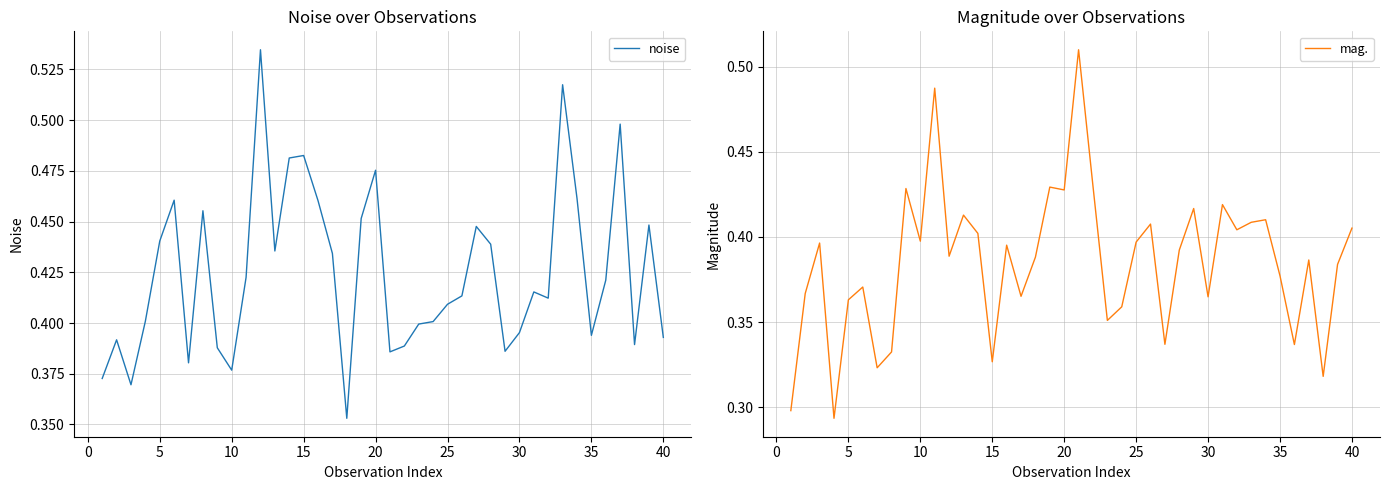

True or false: noise has a value of 0.2 at 11.

False